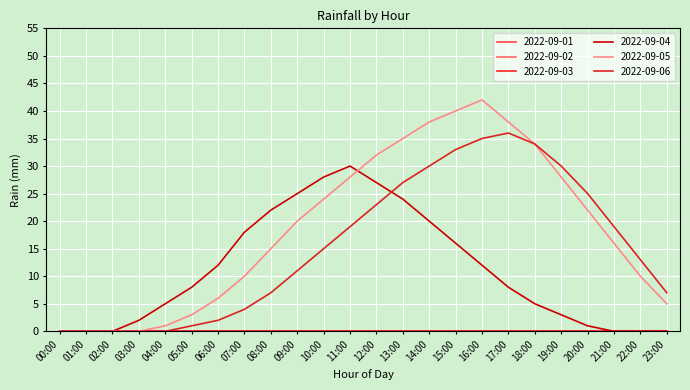

What is the average value of the 2022-09-05 series?

19